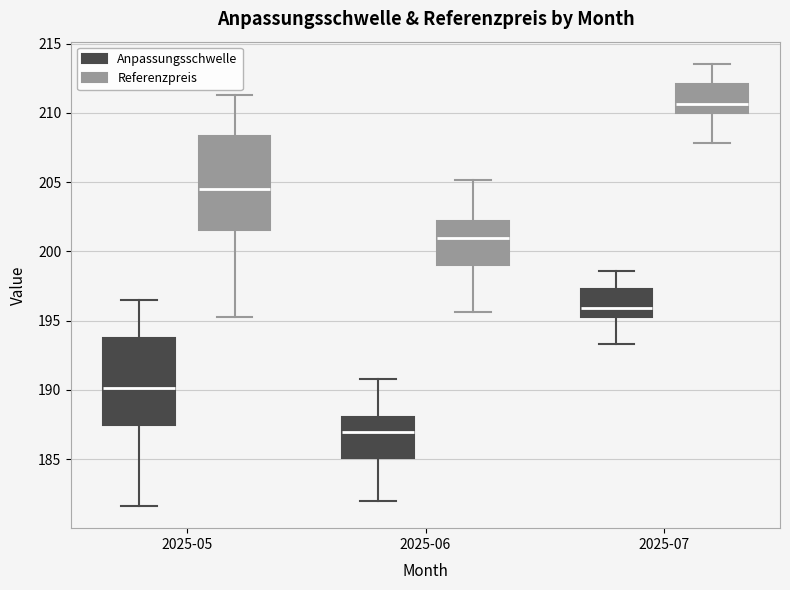

Reading left to right, transcribe this box plot: for each box, give where its median line is, the range the box spans, and where its two whiskers end, as read against the y-axis. The values are not printed on the chart, so give them approximately, as read against the axis.

2025-05 (Anpassungsschwelle): median 190.0, box 187.5 to 193.5, whiskers 181.5 to 196.5
2025-05 (Referenzpreis): median 204.5, box 201.5 to 208.5, whiskers 195.5 to 211.5
2025-06 (Anpassungsschwelle): median 187.0, box 185.0 to 188.0, whiskers 182.0 to 191.0
2025-06 (Referenzpreis): median 201.0, box 199.0 to 202.0, whiskers 195.5 to 205.0
2025-07 (Anpassungsschwelle): median 196.0, box 195.5 to 197.5, whiskers 193.5 to 198.5
2025-07 (Referenzpreis): median 210.5, box 210.0 to 212.0, whiskers 208.0 to 213.5